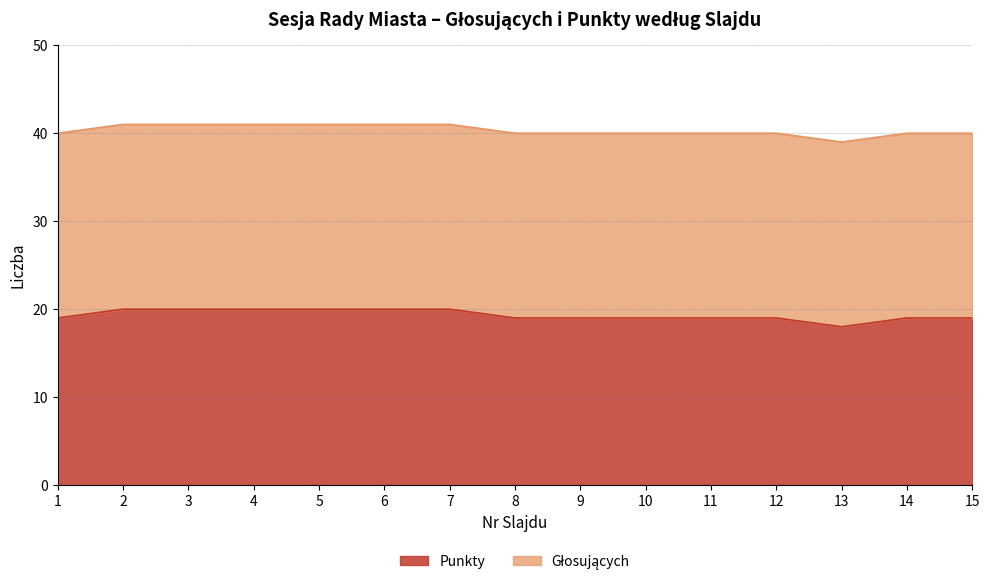

What is the value of the 3rd point from the left?

20